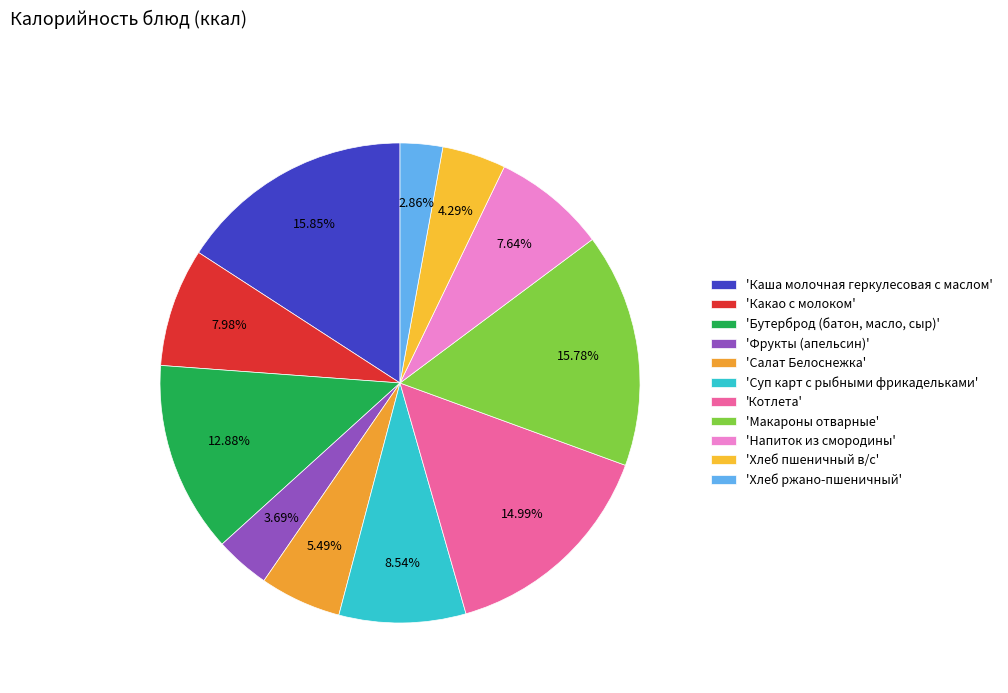

How many slices are in this pie chart?

11